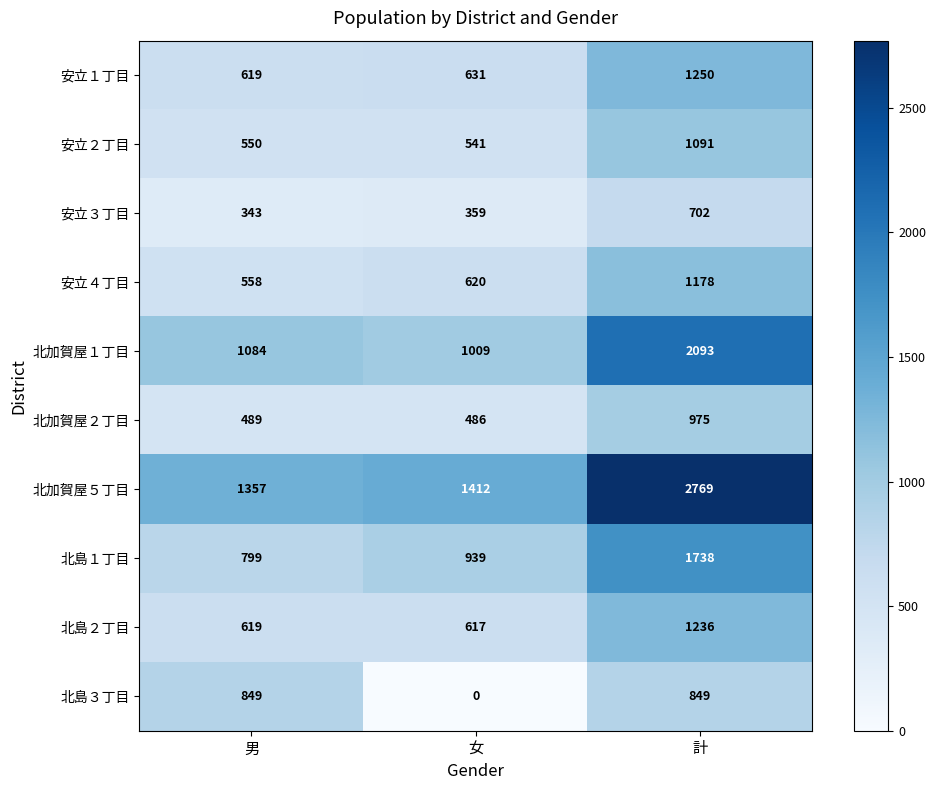

The value of 北島２丁目 at 計 is 1690. True or false?

False